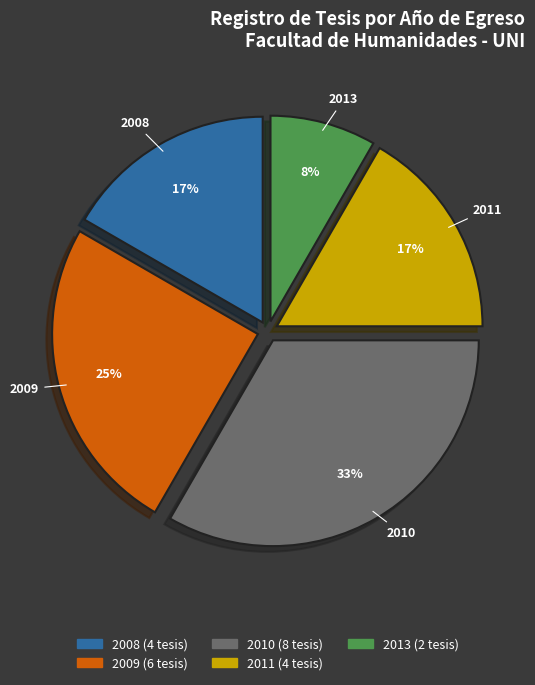

To the nearest percent, what is the average slice percentage?

20%